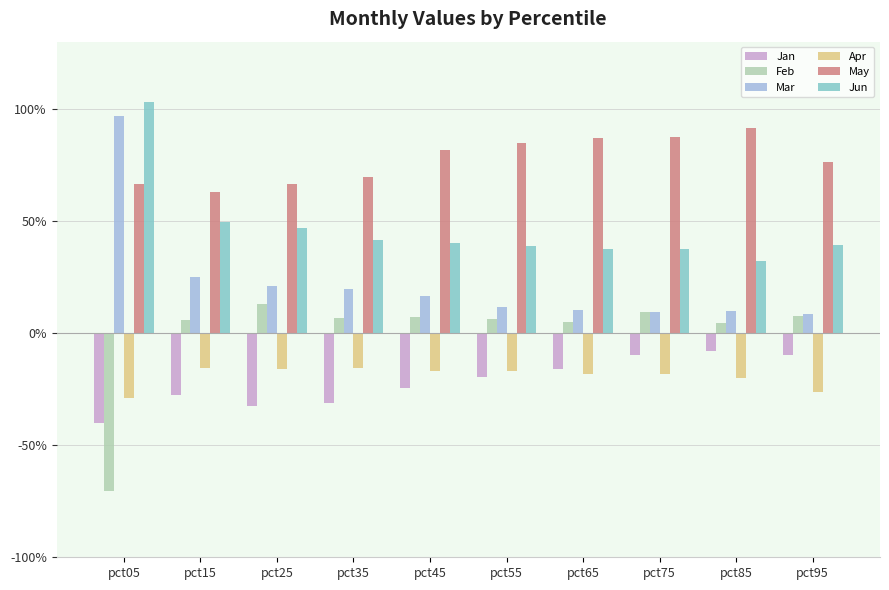

What are all the series names shown in the legend?

Jan, Feb, Mar, Apr, May, Jun